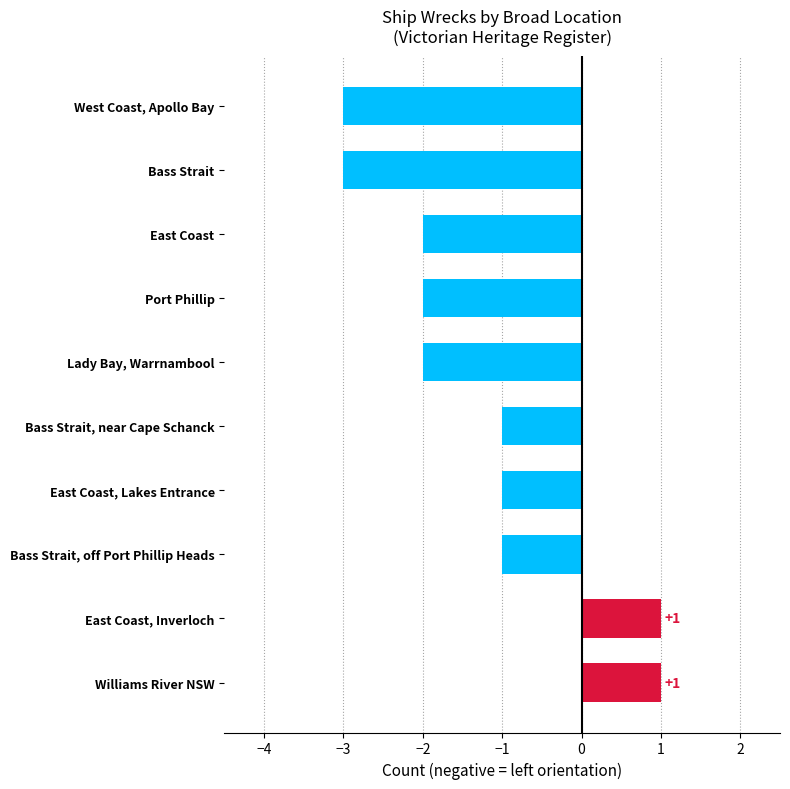

Between East Coast, Inverloch and West Coast, Apollo Bay, which is larger?

East Coast, Inverloch